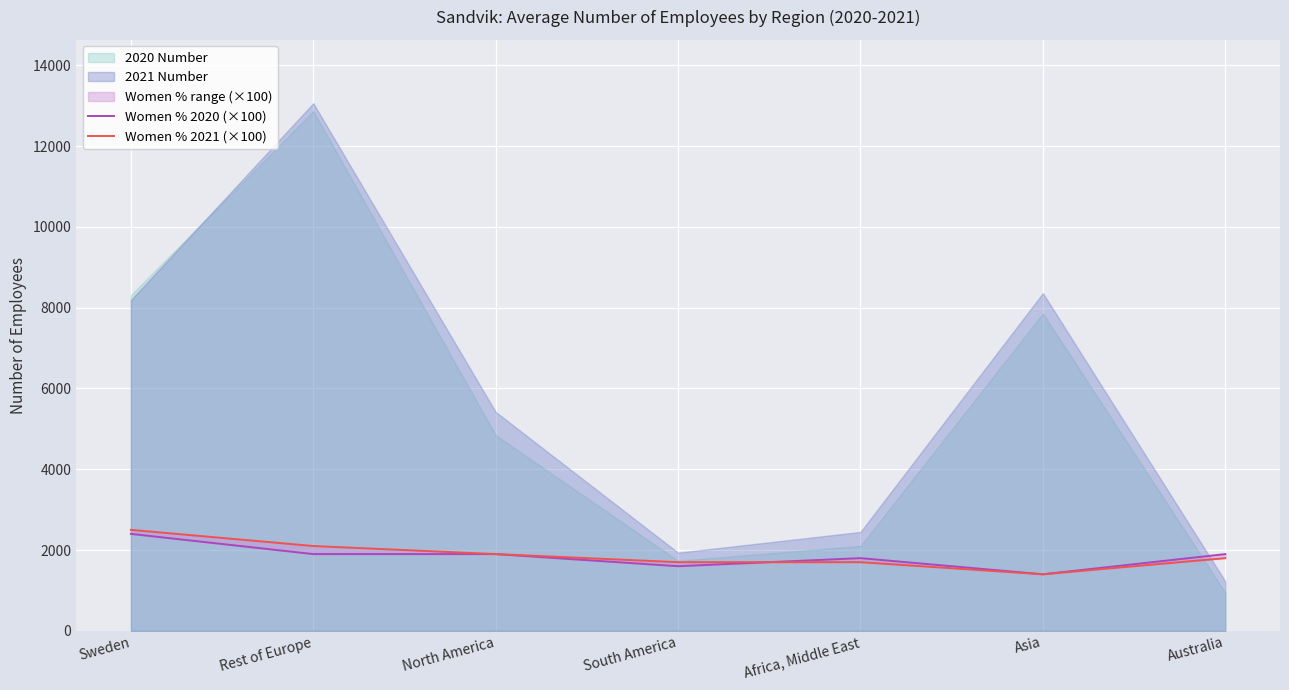

Reading left to right, extract all data points from this chart.

Women % 2020 (×100): 2400	1900	1900	1600	1800	1400	1900
Women % 2021 (×100): 2500	2100	1900	1700	1700	1400	1800